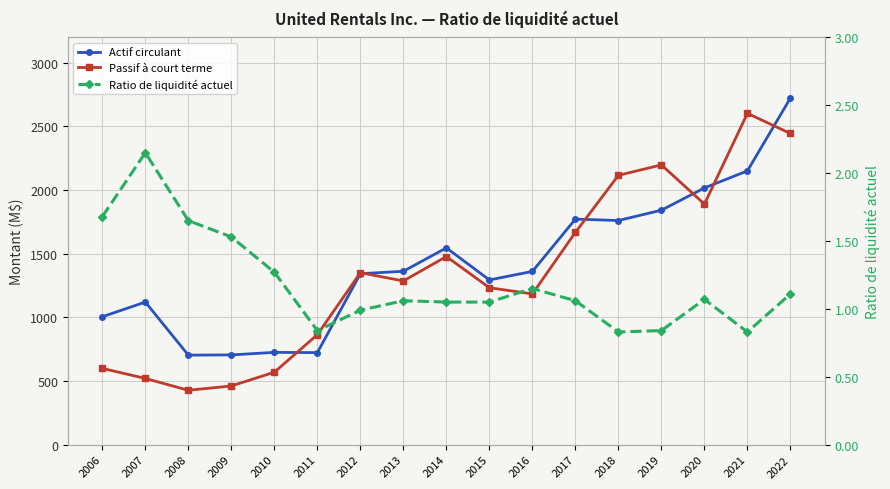

At 2011, list the series in order from largest to smallest.

Passif à court terme, Actif circulant, Ratio de liquidité actuel